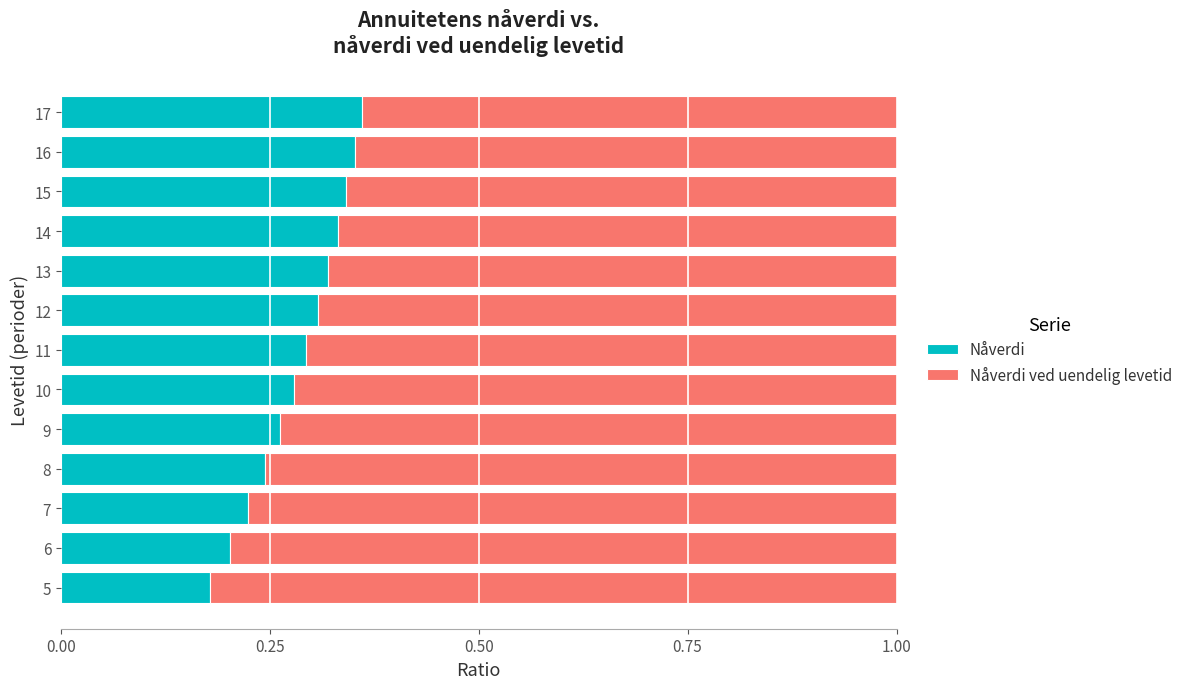

Which category has the lowest value in the Nåverdi series?

5